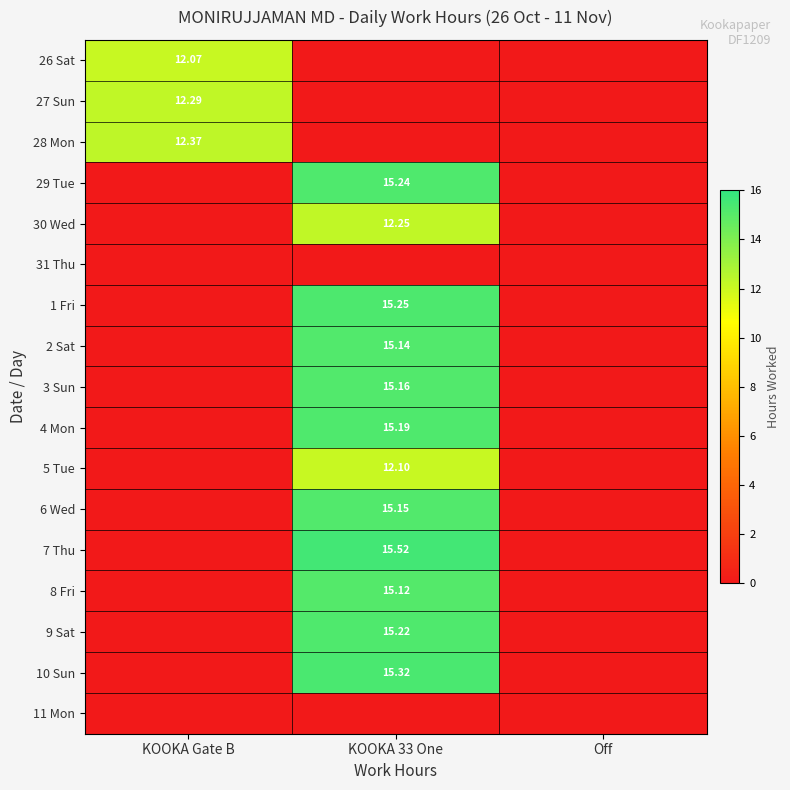

At which category is the sum across all series the highest?

KOOKA 33 One